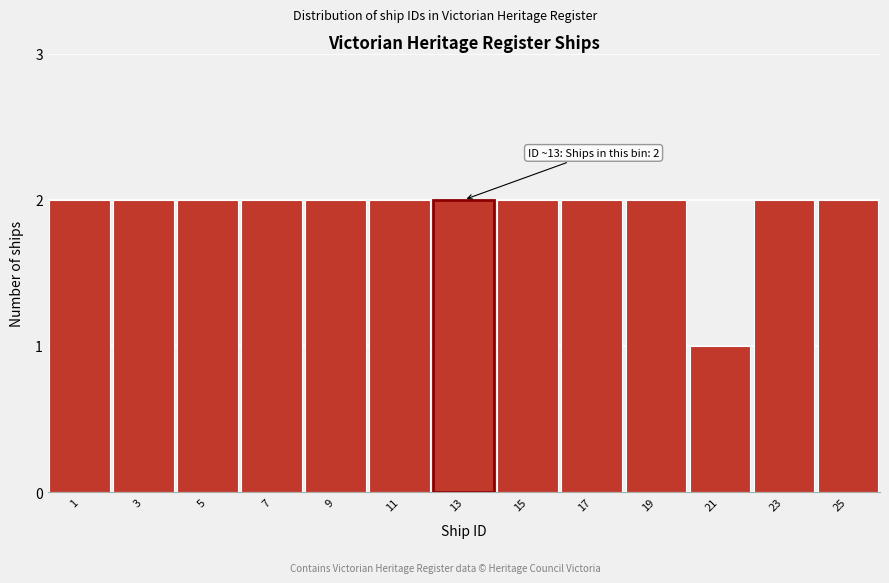

Reading left to right, transcribe all the data shown in this chart.

2	2	2	2	2	2	2	2	2	2	1	2	2